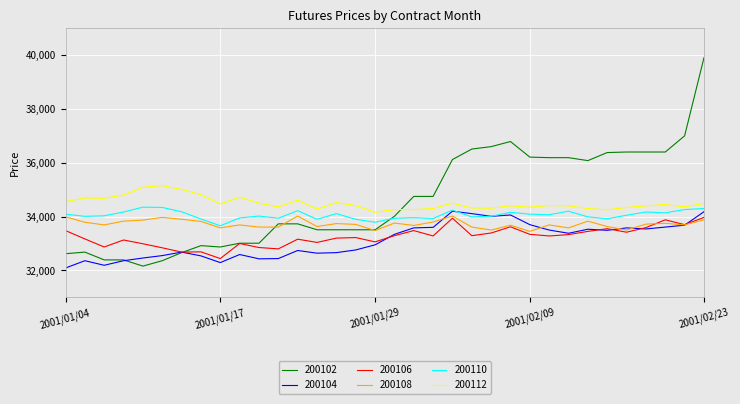

True or false: 200112 and 200108 intersect in this chart.

False